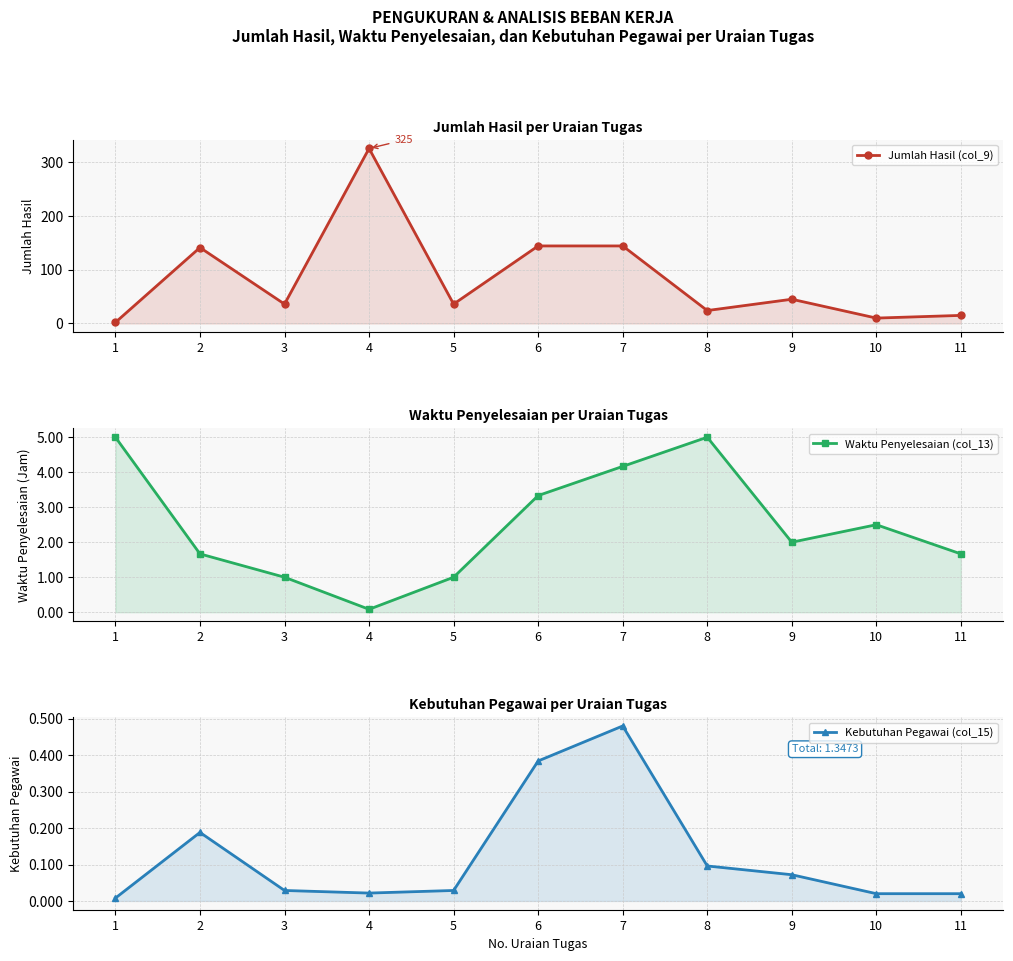

How many data points in Jumlah Hasil (col_9) are less than 36?

4